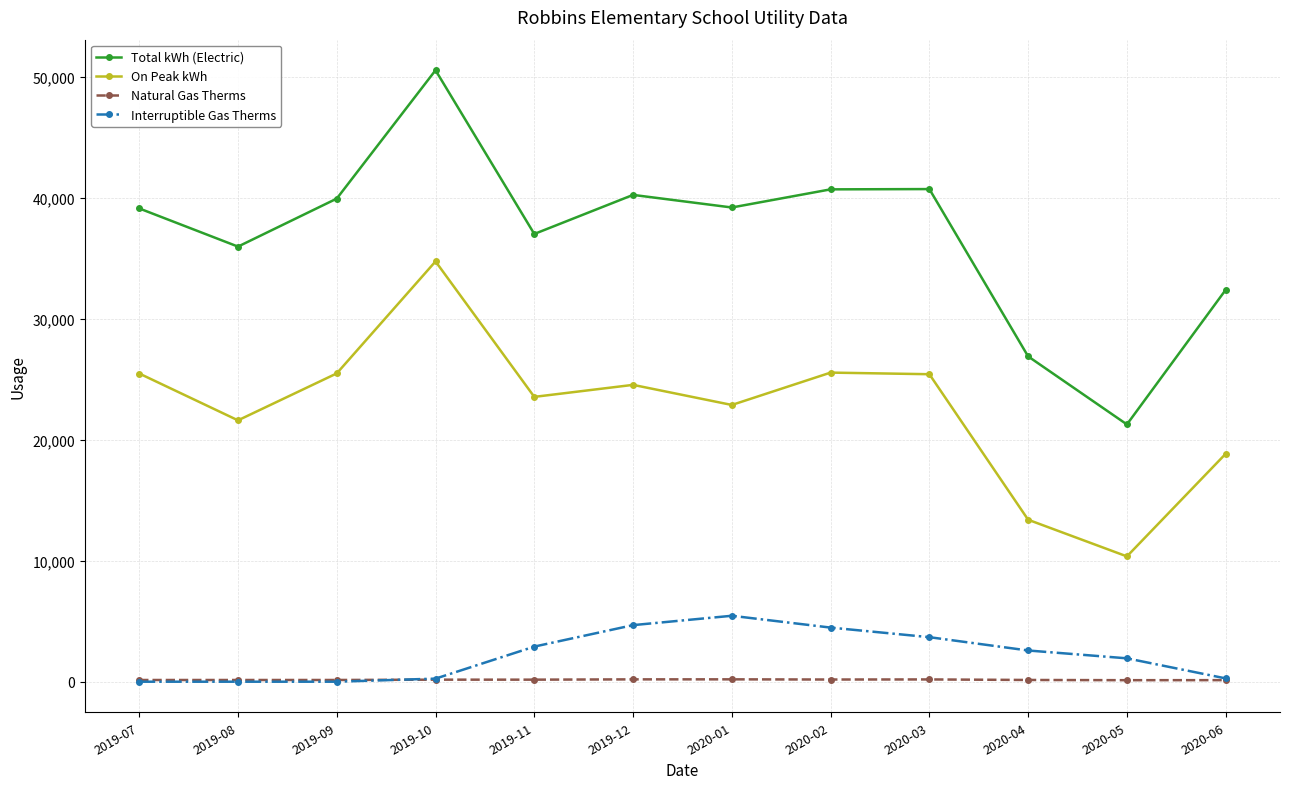

At how many categories does at least one series exceed 7013?

12